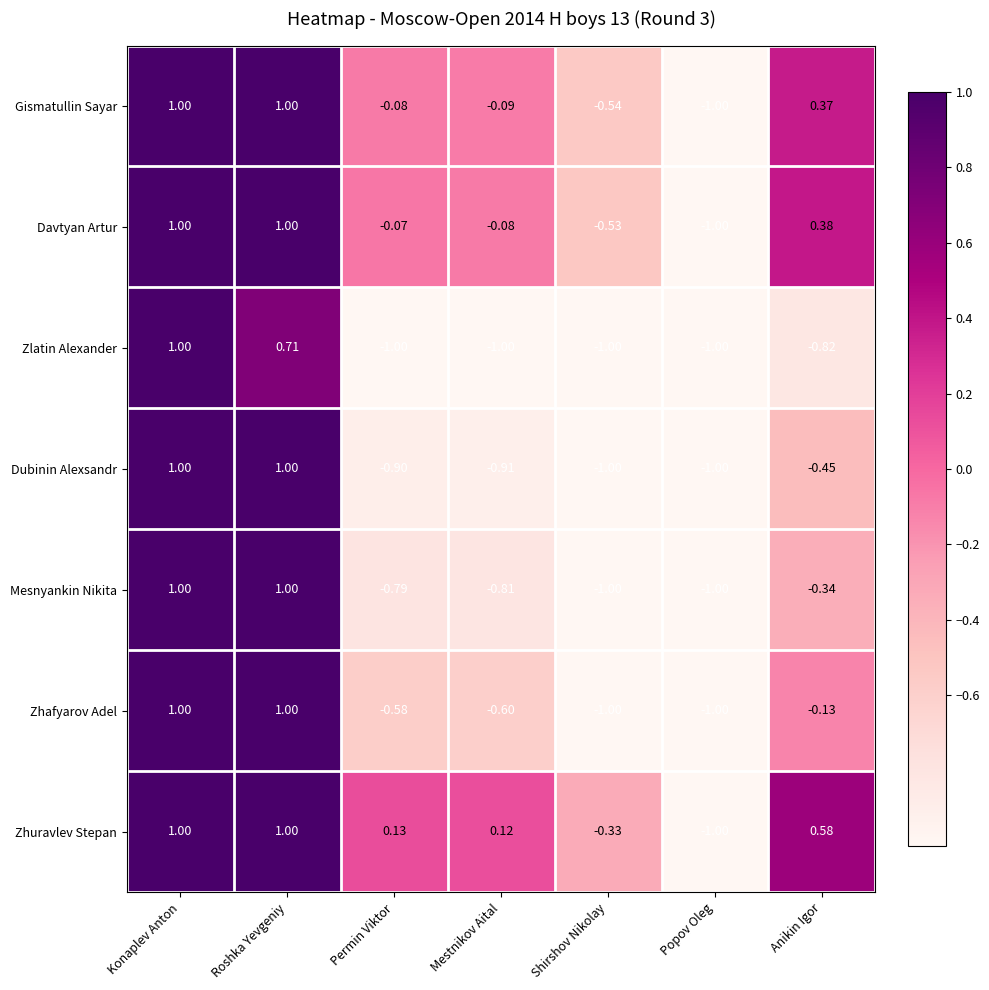

At which label does Dubinin Alexsandr first exceed 0?

Konaplev Anton